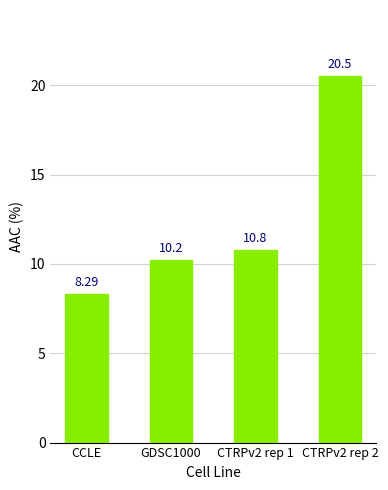

What is the change in value from GDSC1000 to CTRPv2 rep 1?

+0.5